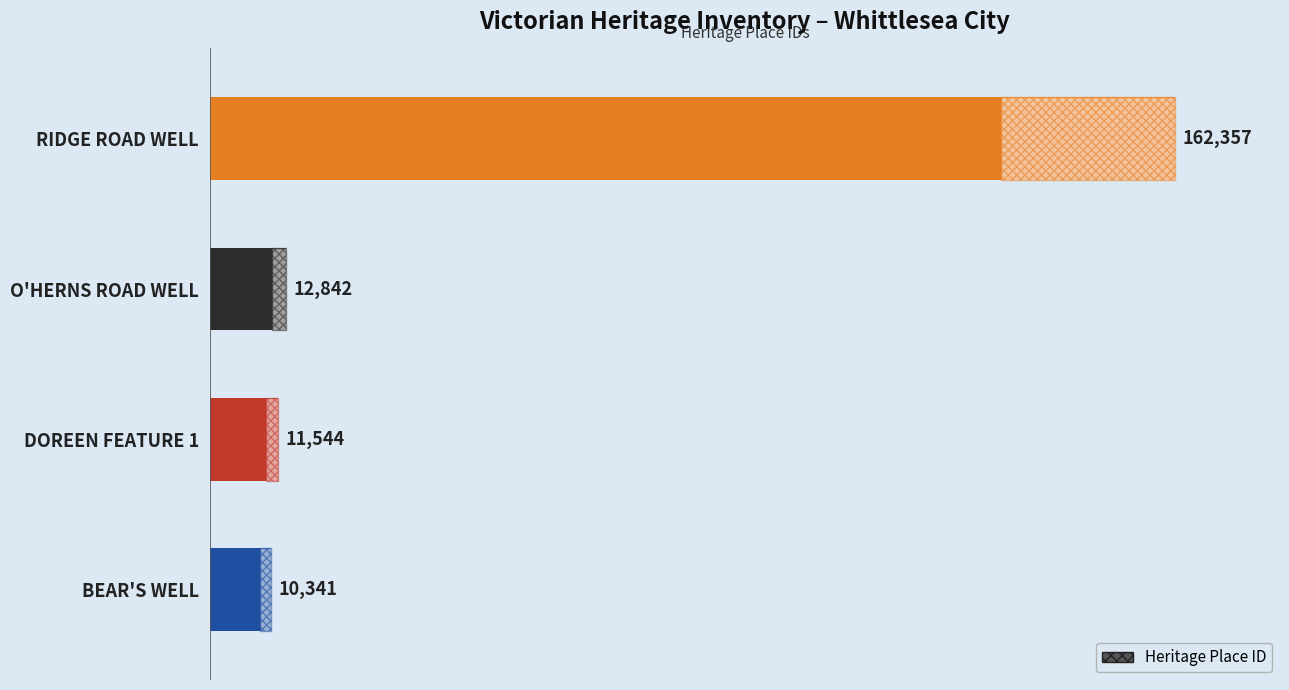

What is the smallest value displayed?

10341